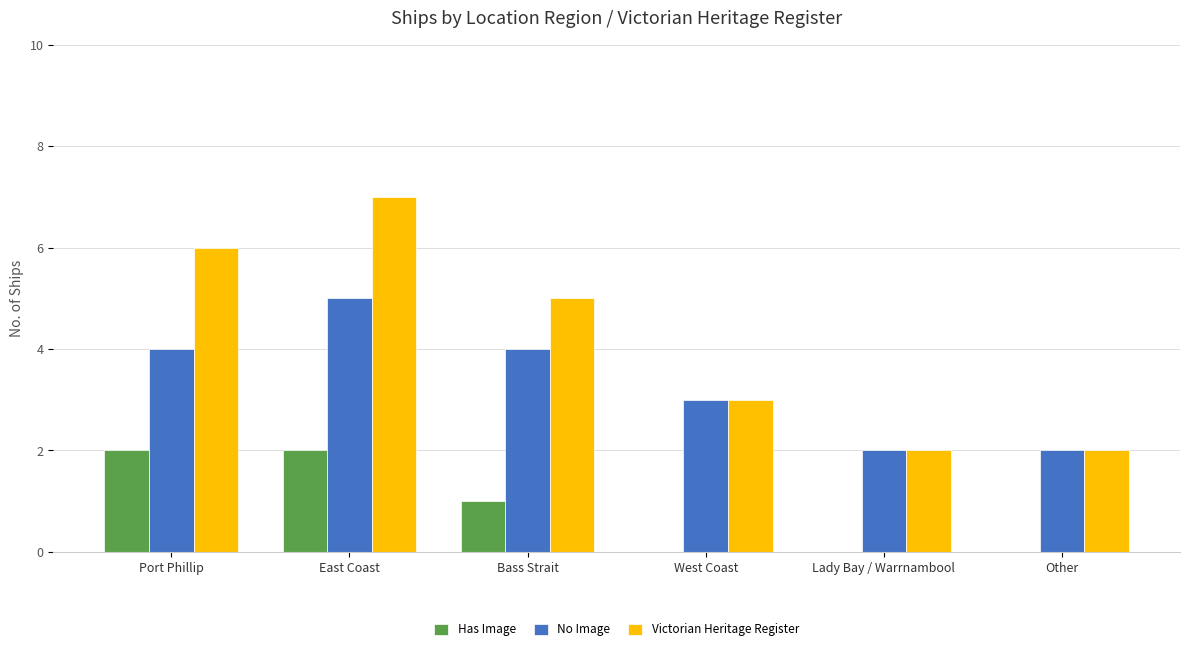

Count the number of categories in the chart.

6